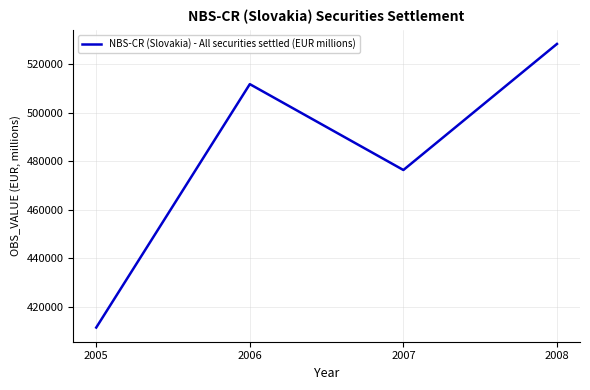

What is the maximum value shown in the chart?

528282.0